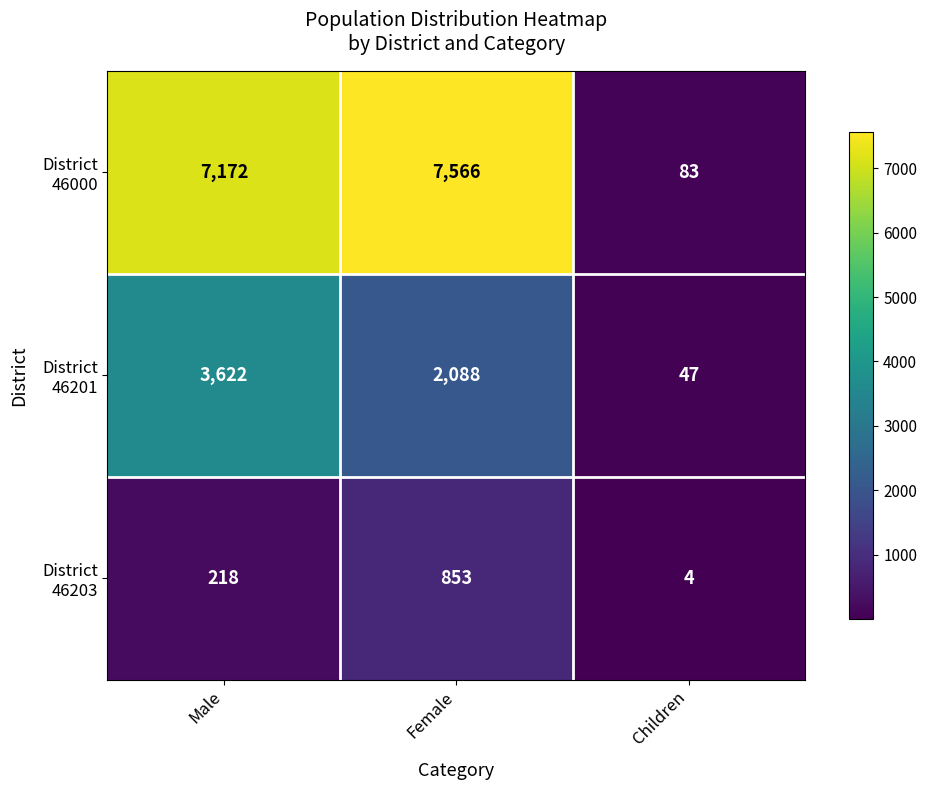

At which category does the chart reach its minimum across all series?

Children